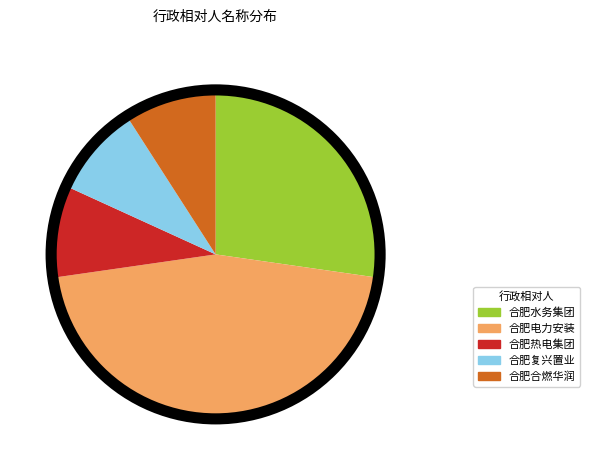

Does any single category account for the majority?

No